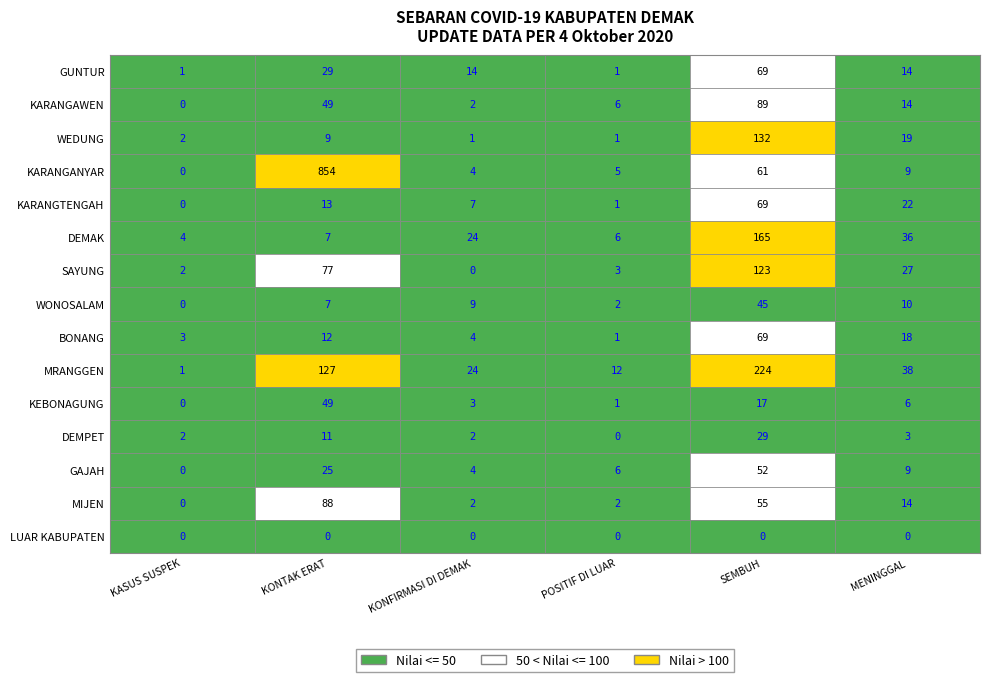

At SAYUNG, list the series in order from largest to smallest.

SEMBUH, KONTAK ERAT, MENINGGAL, POSITIF COVID-19 DITEMUKAN DI LUAR, KASUS SUSPEK, KONFIRMASI COVID-19 DITEMUKAN DI DEMAK